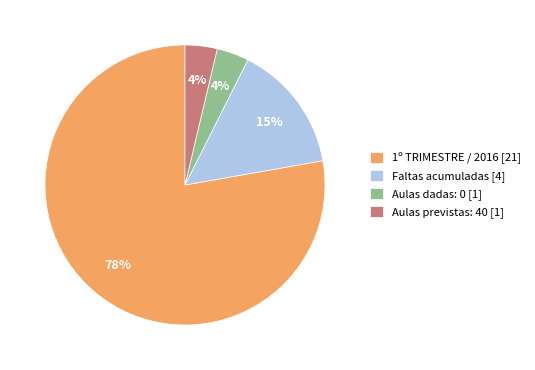

To the nearest percent, what is the average slice percentage?

25%